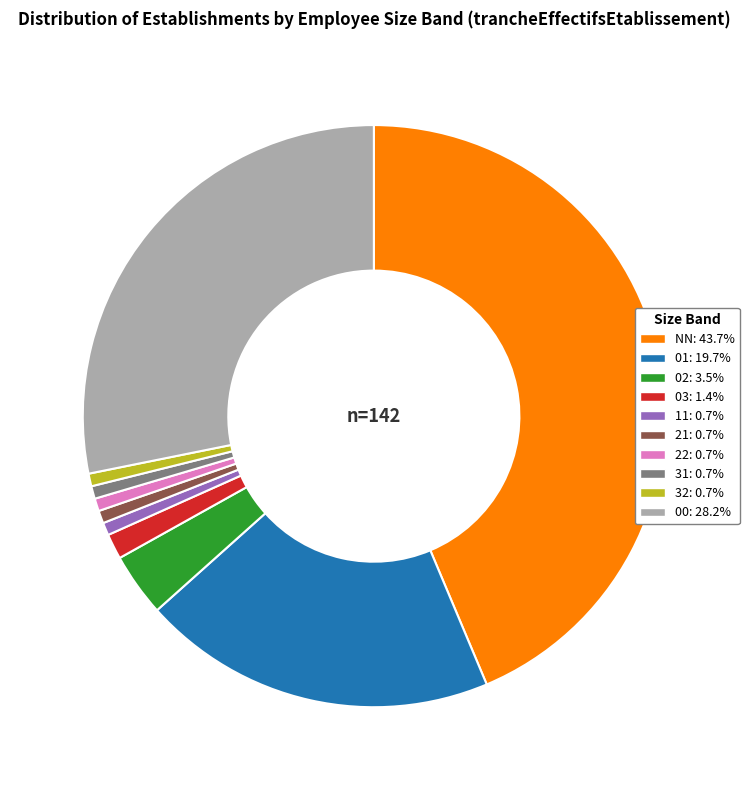

Between 21 and 00, which is larger?

00